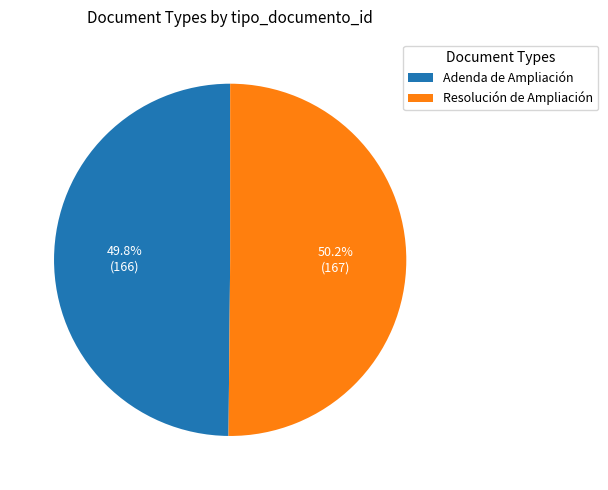

What is the ratio of the value at Resolución de Ampliación to the value at Adenda de Ampliación?

1.0